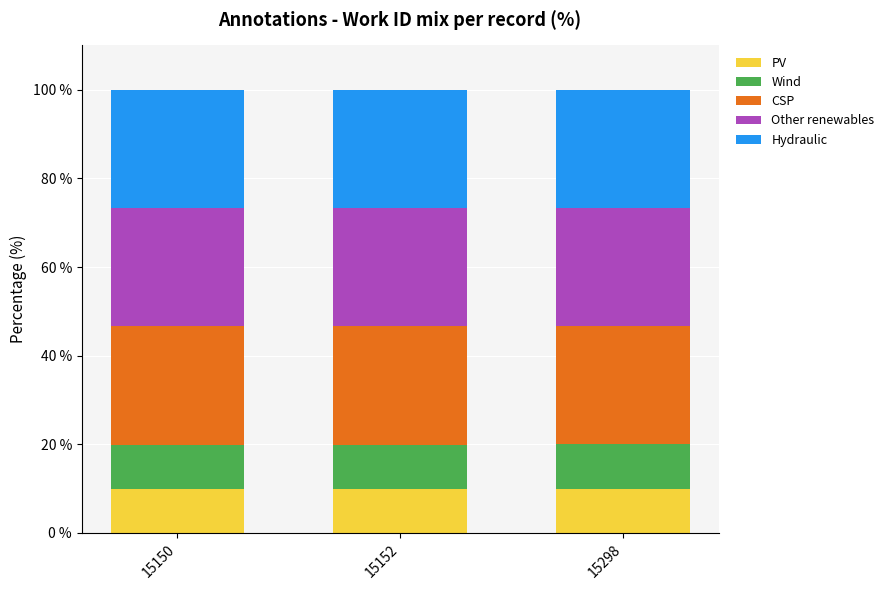

What is the total value across all series at 15152?

100.0